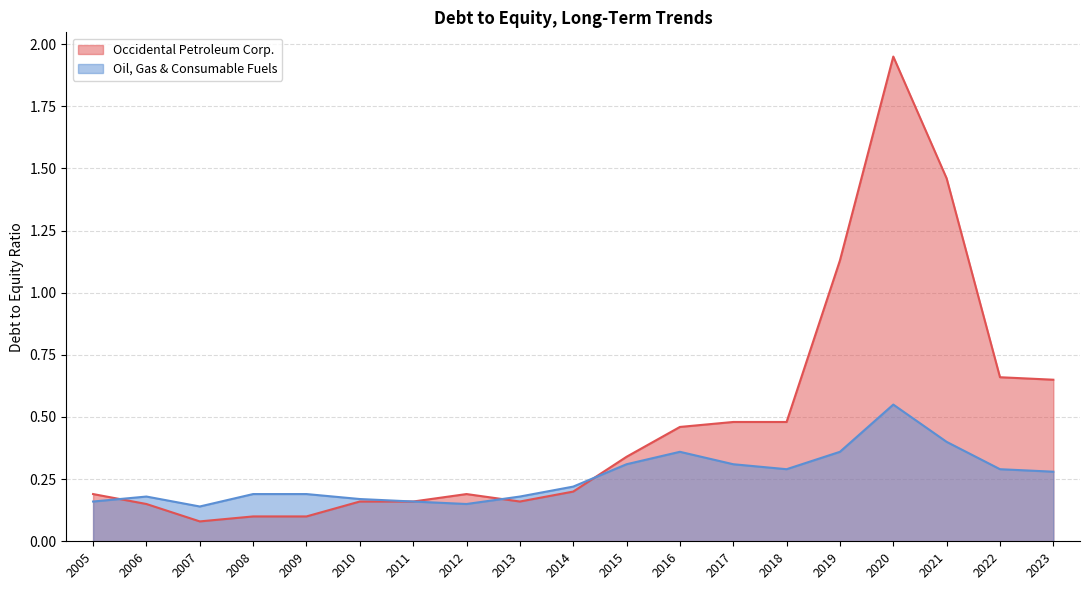

Does the chart display data point markers on the line(s)?

No